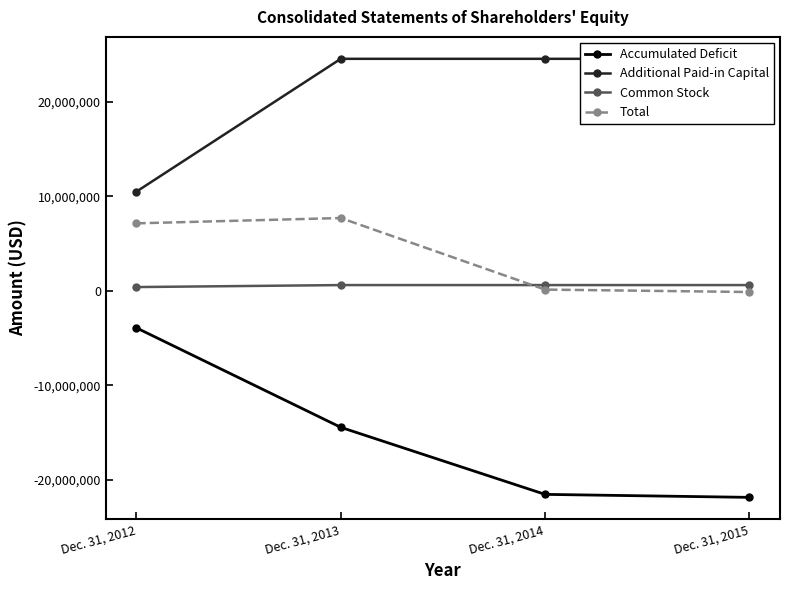

True or false: Common Stock and Additional Paid-in Capital cross at least once.

False